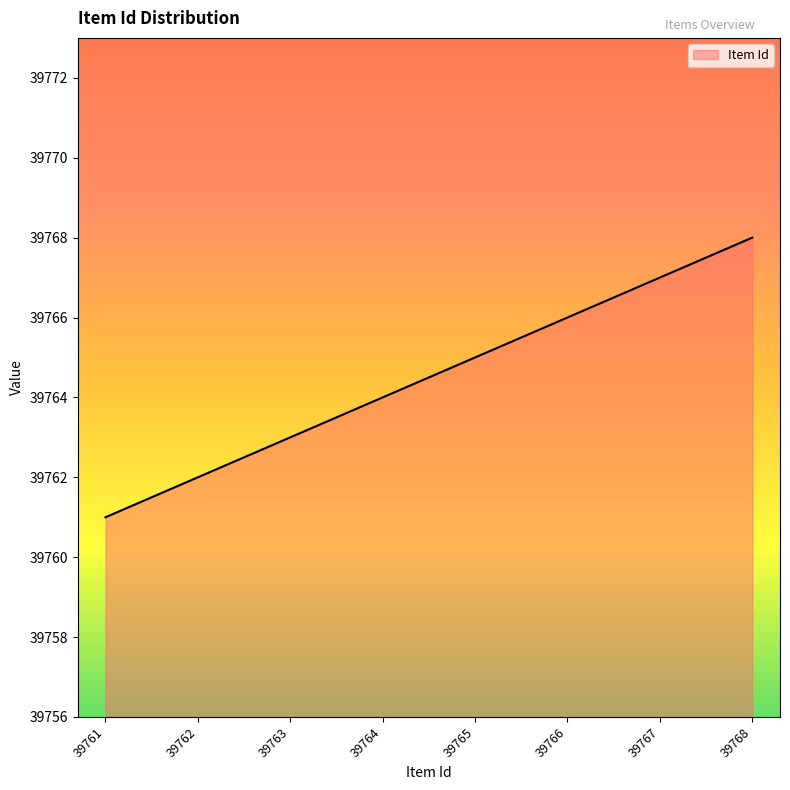

What is the sum of all values?

318116